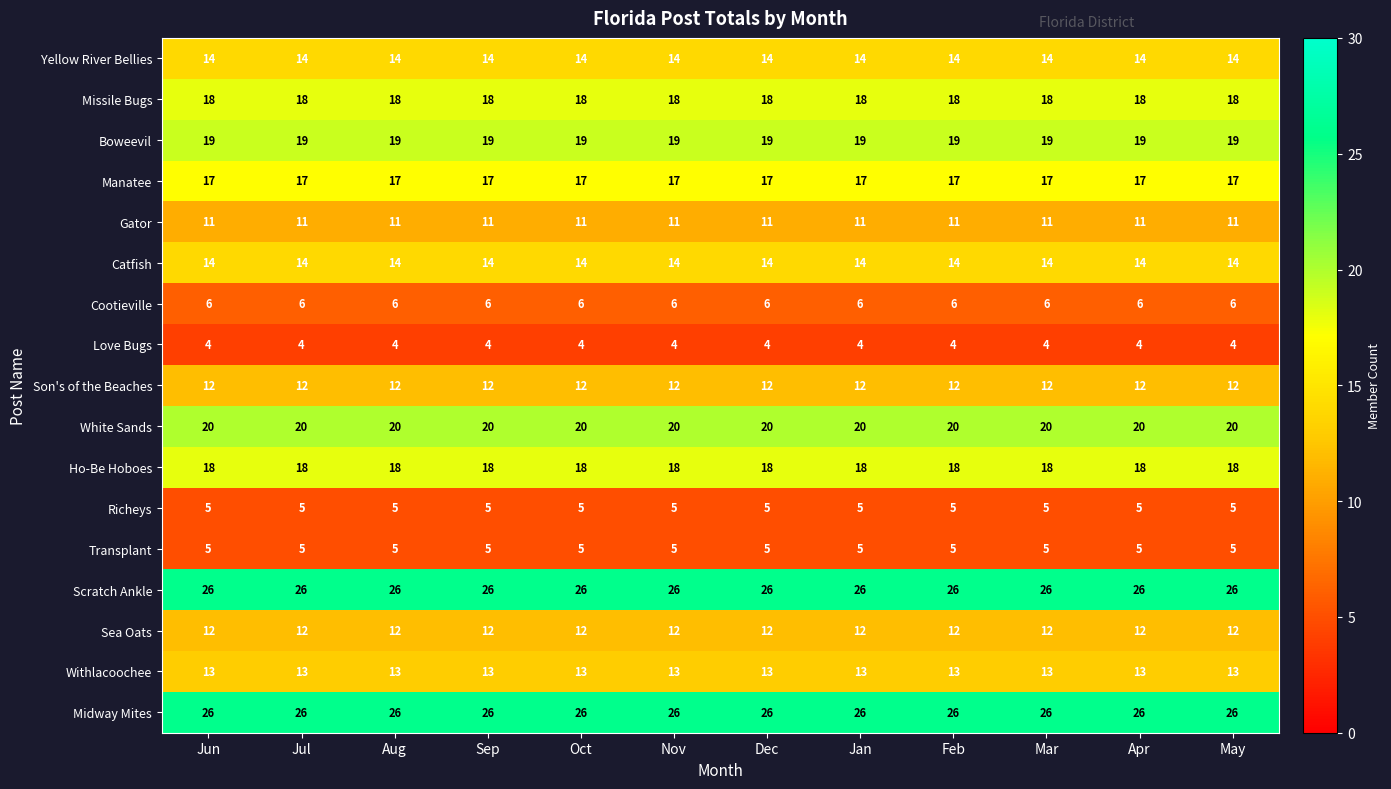

What is the smallest value displayed?

4